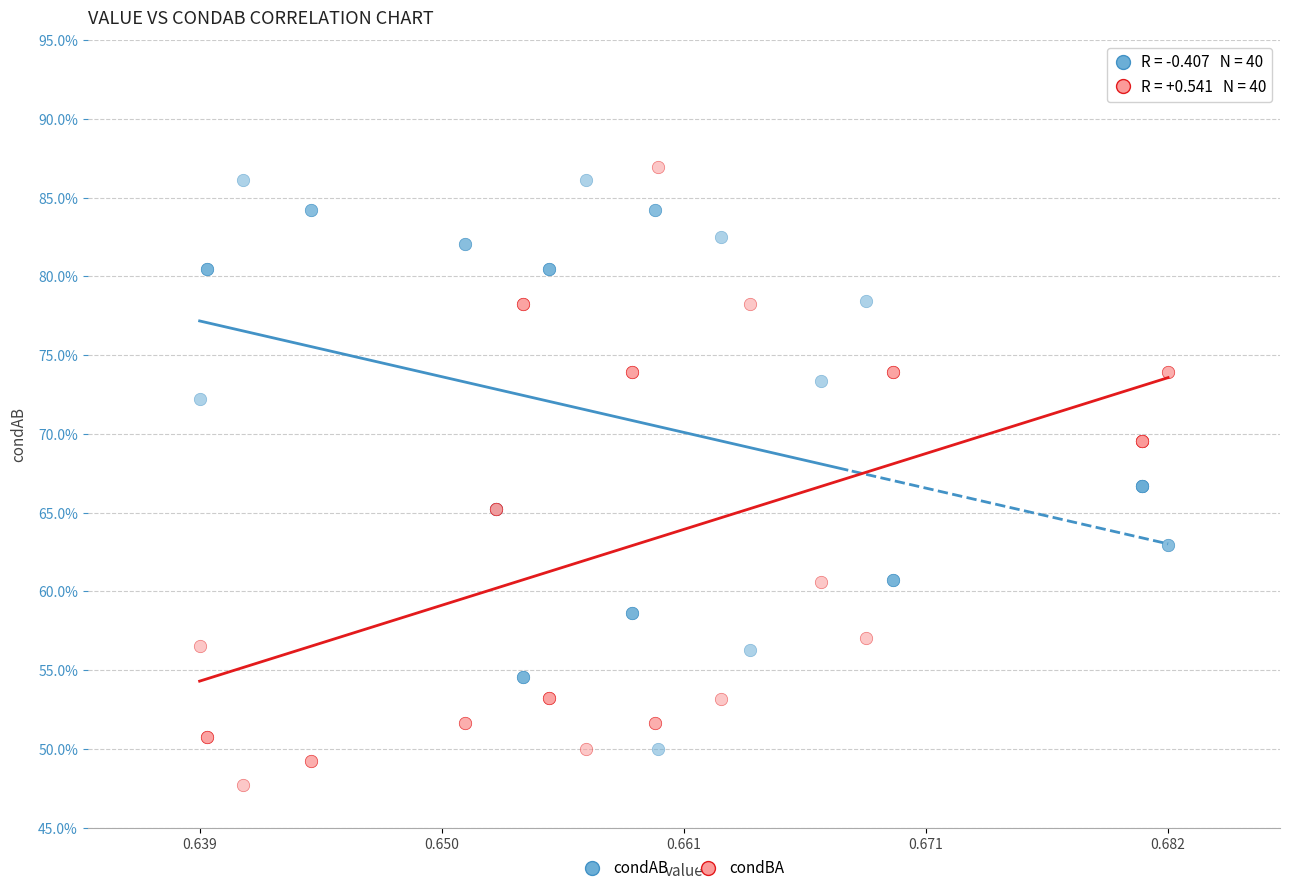

Which series has the largest Y range (max minus min)?

condBA